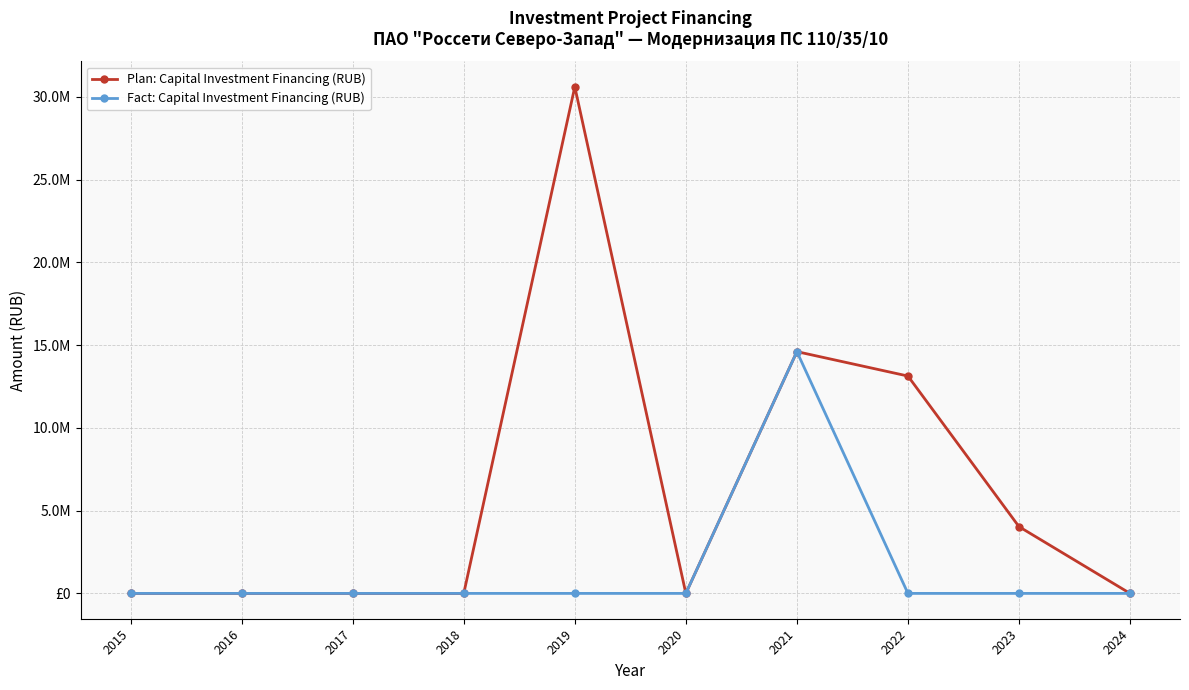

How many interior local valleys does the Plan: Capital Investment Financing (RUB) series have?

1